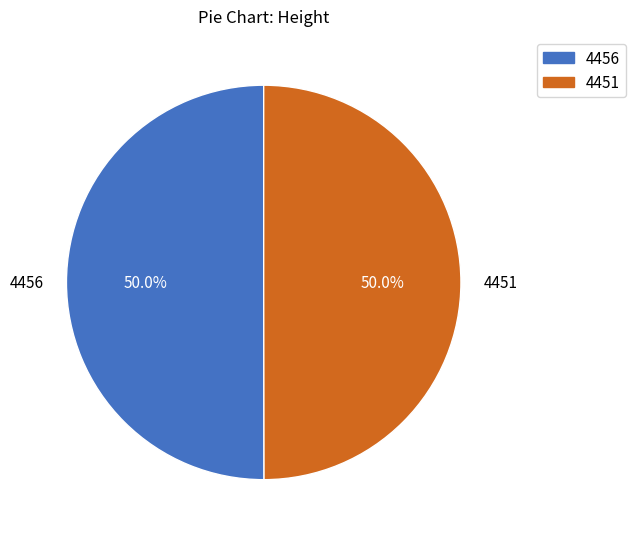

Is it true that 4451 is 50% of the pie?

True